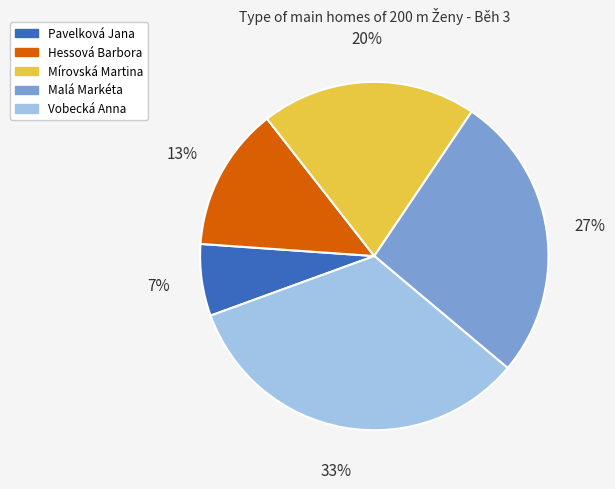

Approximately how many times larger is the value at Pavelková Jana compared to Mírovská Martina?

0.3